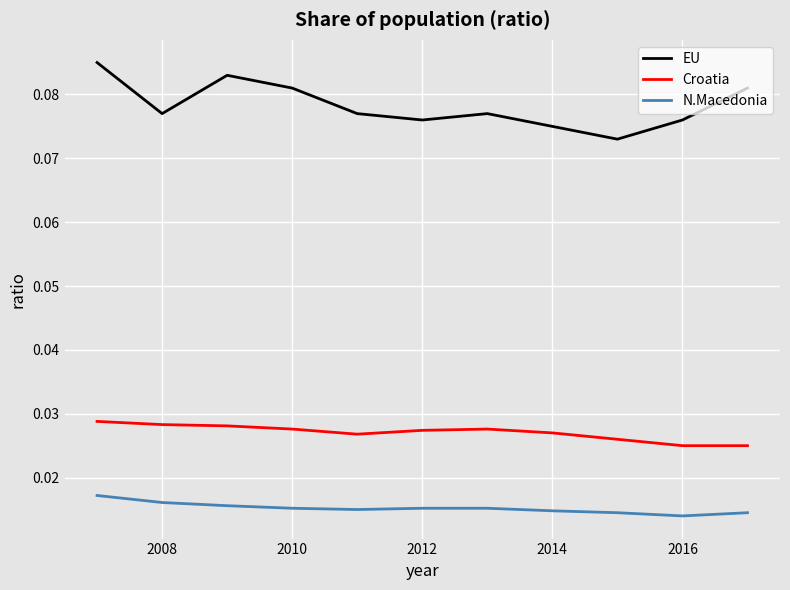

Rank the series by their average value, from lowest to highest.

N.Macedonia, Croatia, EU